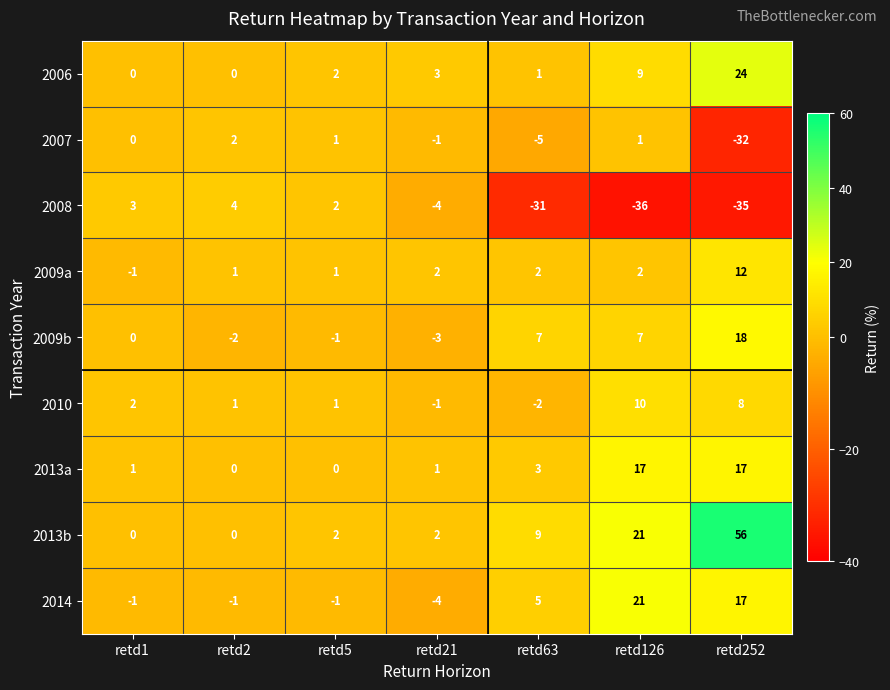

The 2006 series shows 11 at retd252. True or false?

False